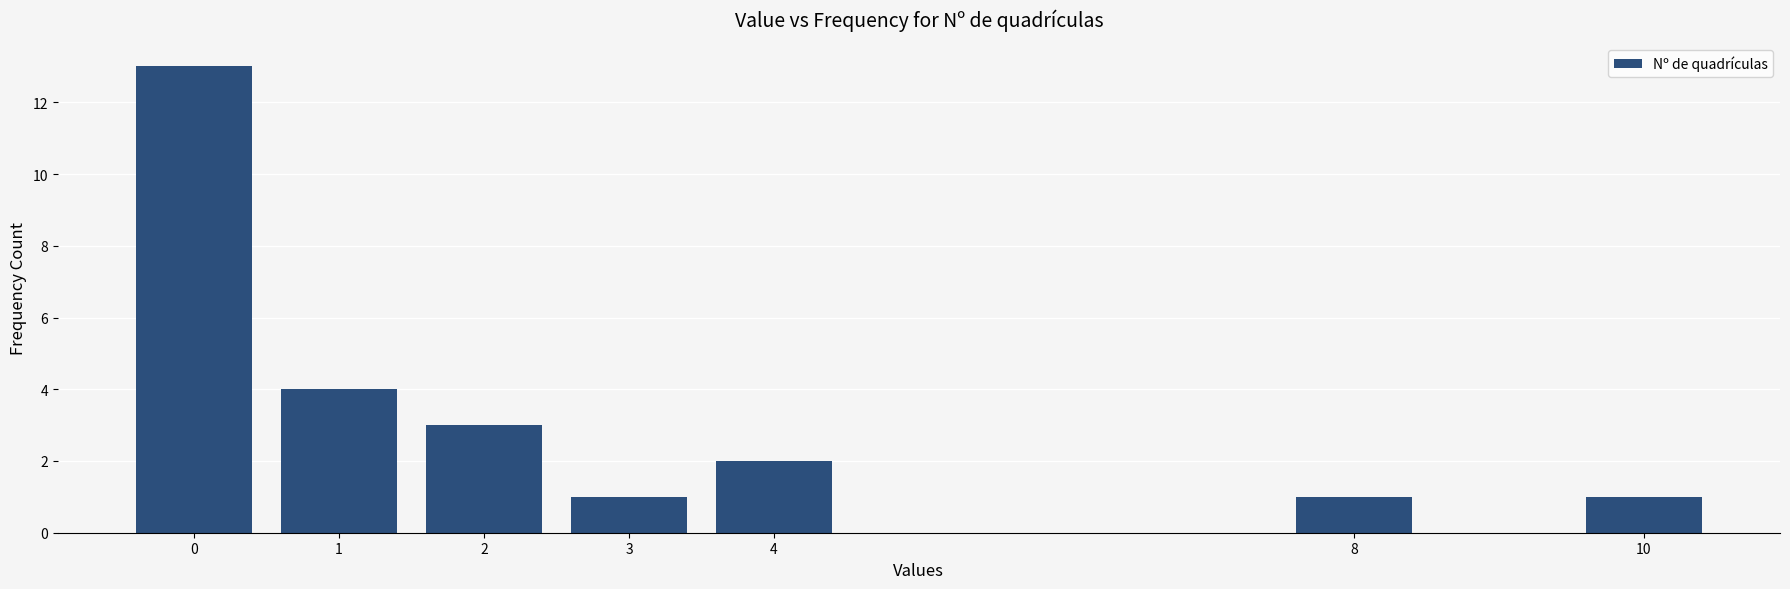

Reading left to right, extract all data points from this chart.

0=13	1=4	2=3	3=1	4=2	8=1	10=1